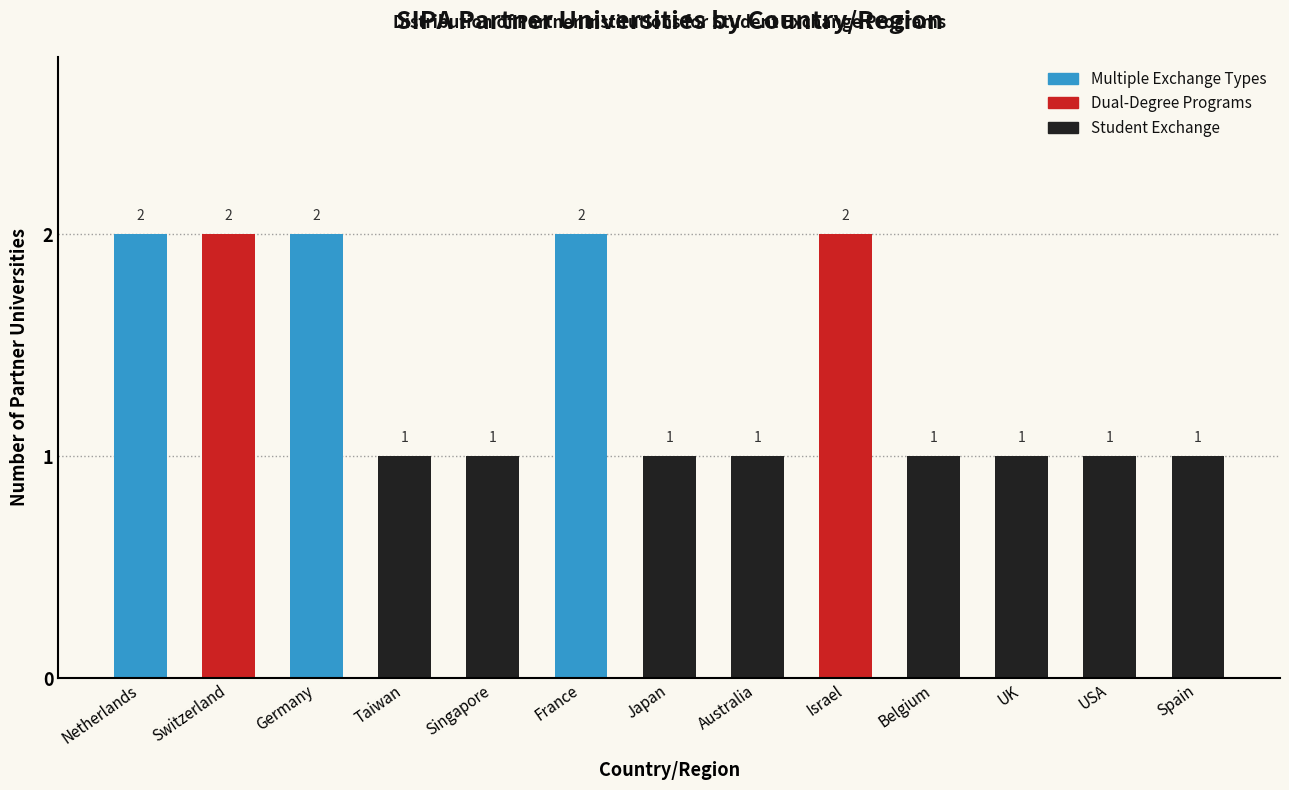

Reading left to right, extract all data points from this chart.

Netherlands=2	Switzerland=2	Germany=2	Taiwan=1	Singapore=1	France=2	Japan=1	Australia=1	Israel=2	Belgium=1	UK=1	USA=1	Spain=1